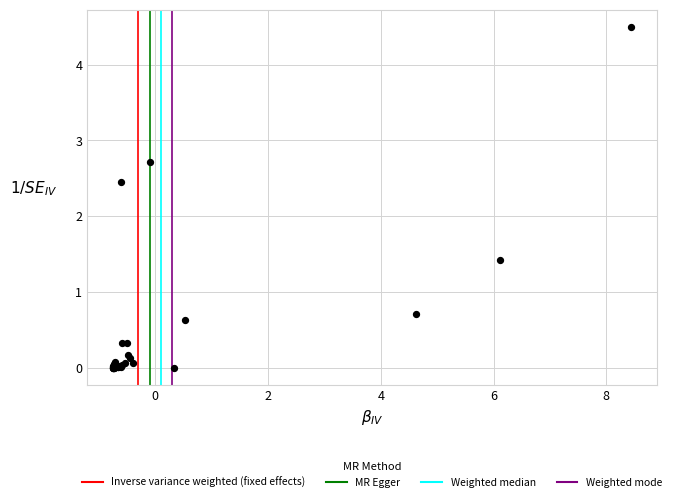

What Y value in the scatter plot is closest to 2?

2.5